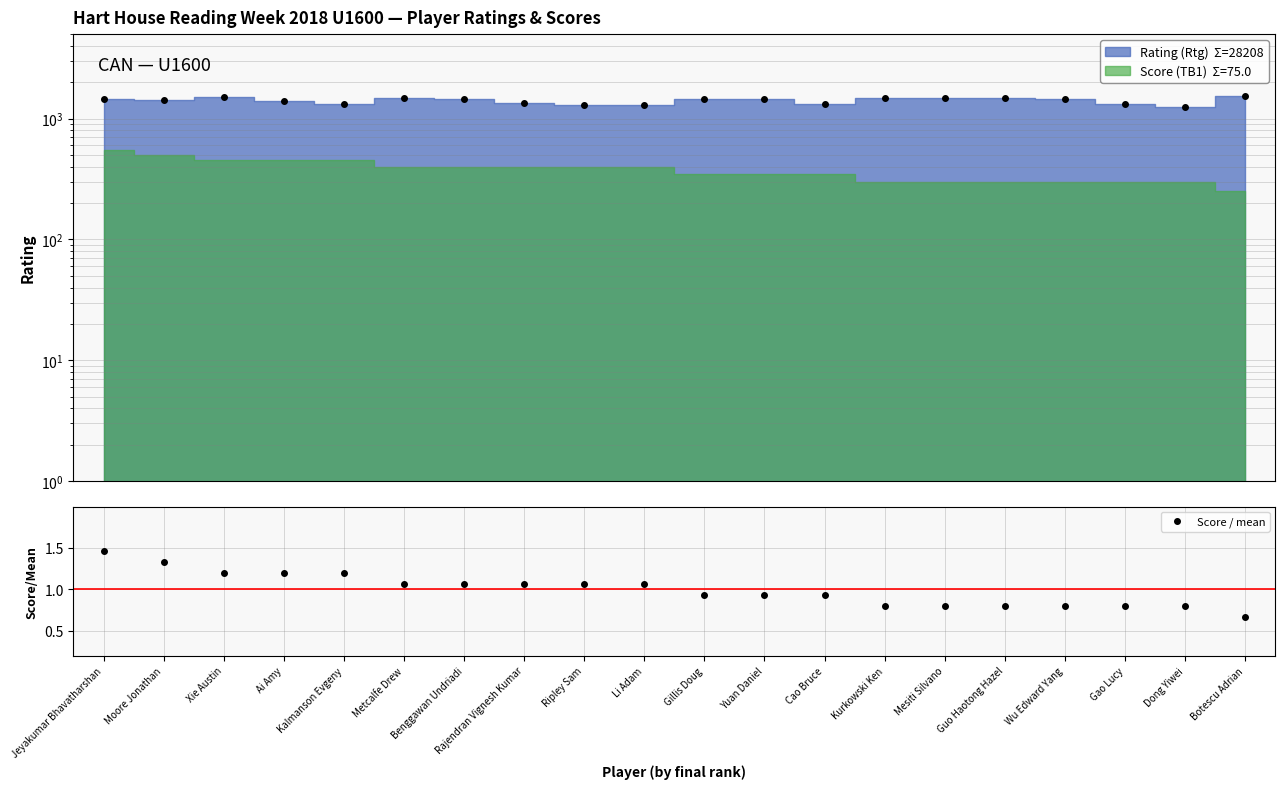

The value at Dong Yiwei is 1.4. True or false?

False